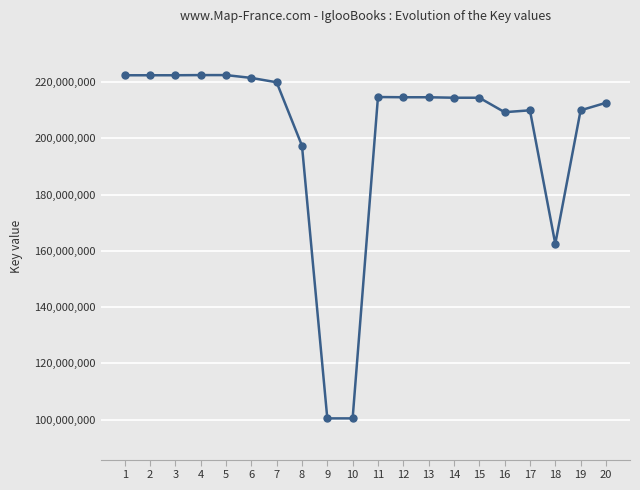

What is the difference between the maximum and minimum values?

122089947